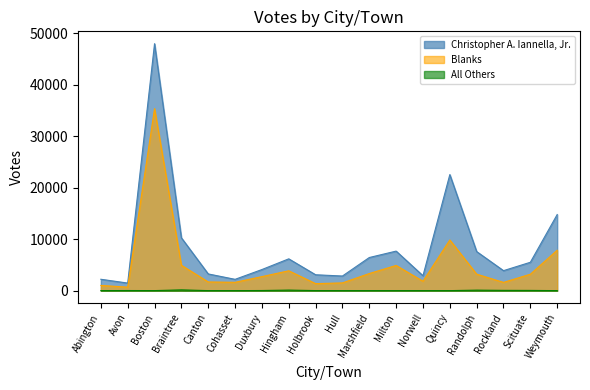

What is the greatest value displayed?

48012